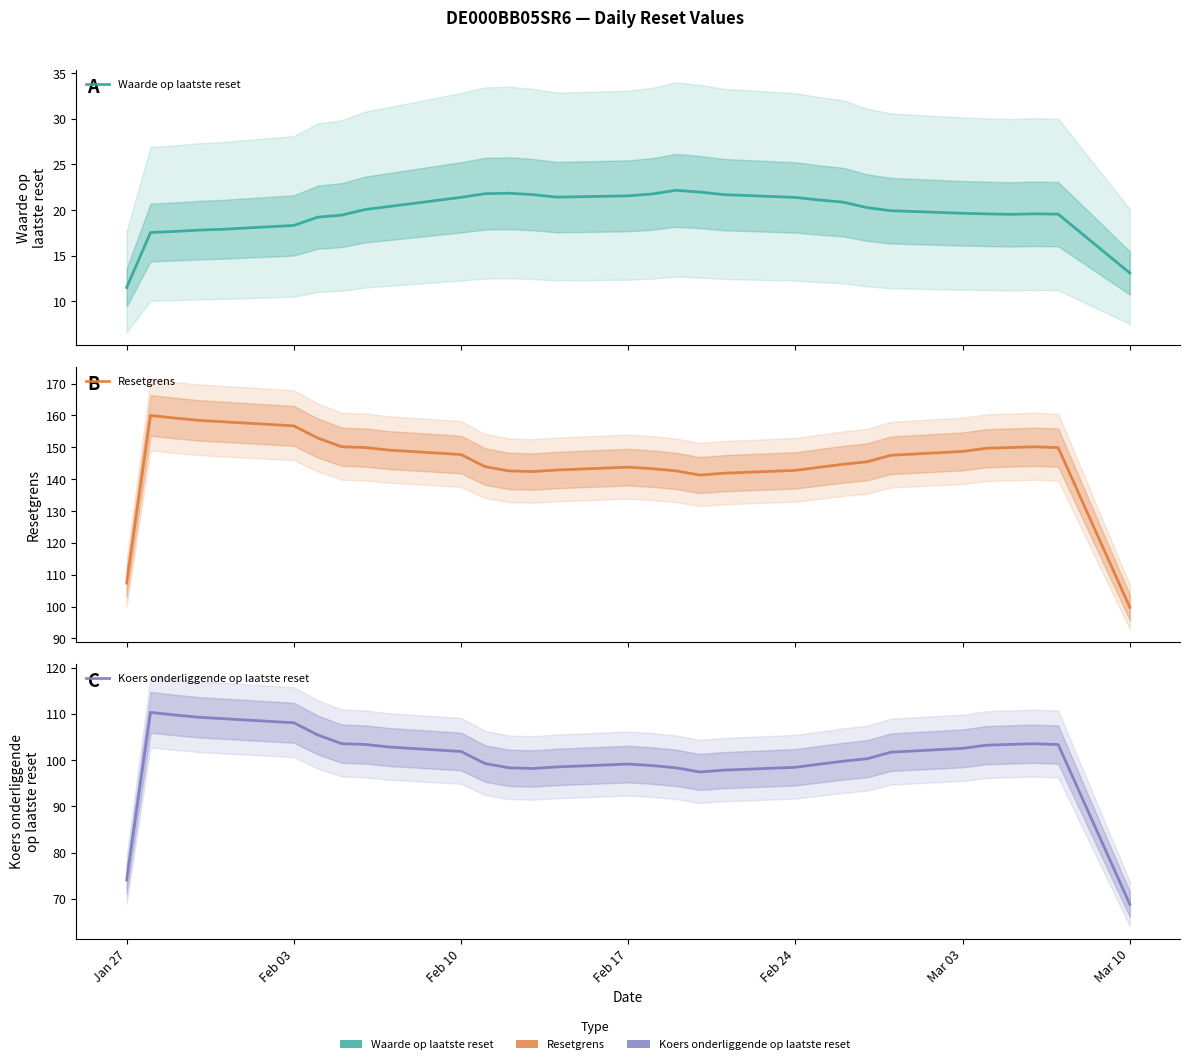

What is the minimum value for Resetgrens?

99.8